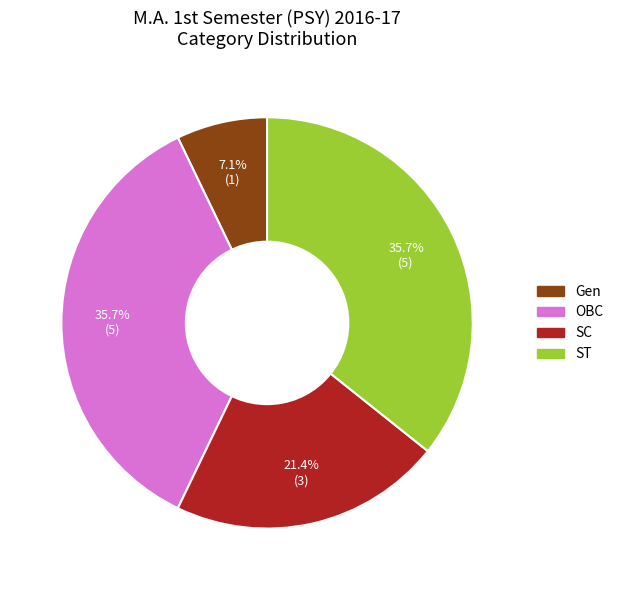

To the nearest percent, what is the average slice percentage?

25%